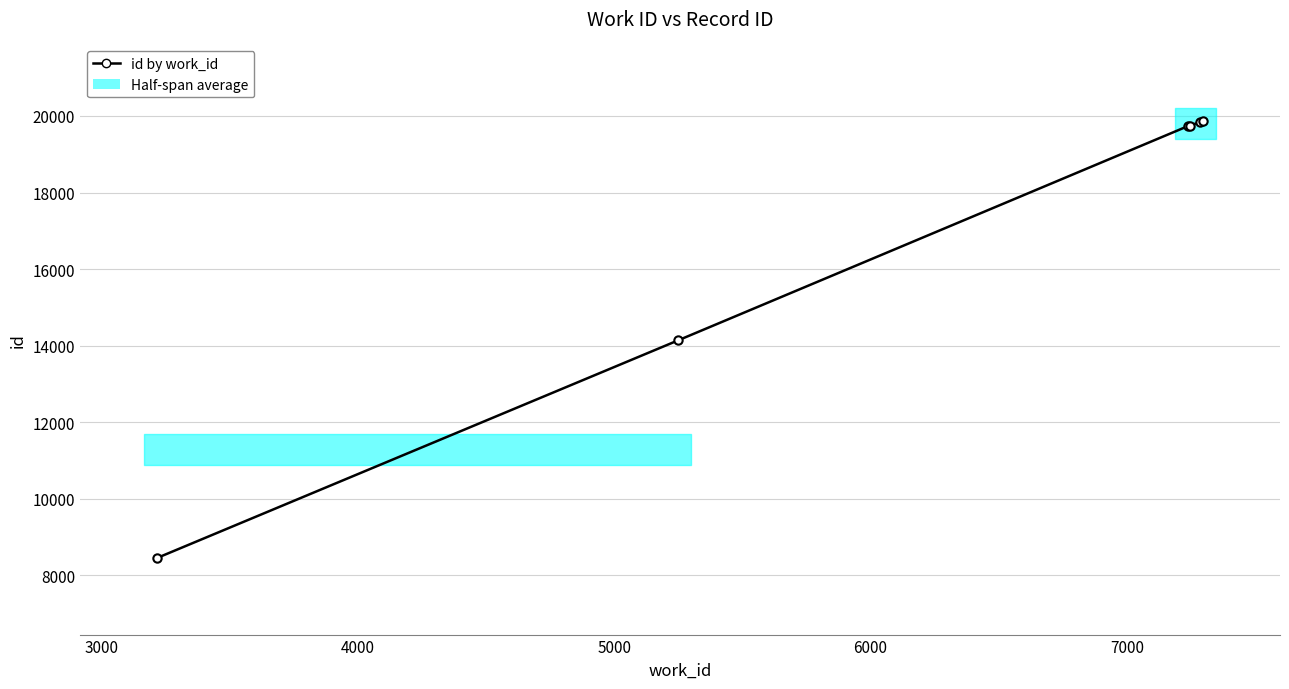

The chart shows a value of 34112 at 7000. True or false?

False